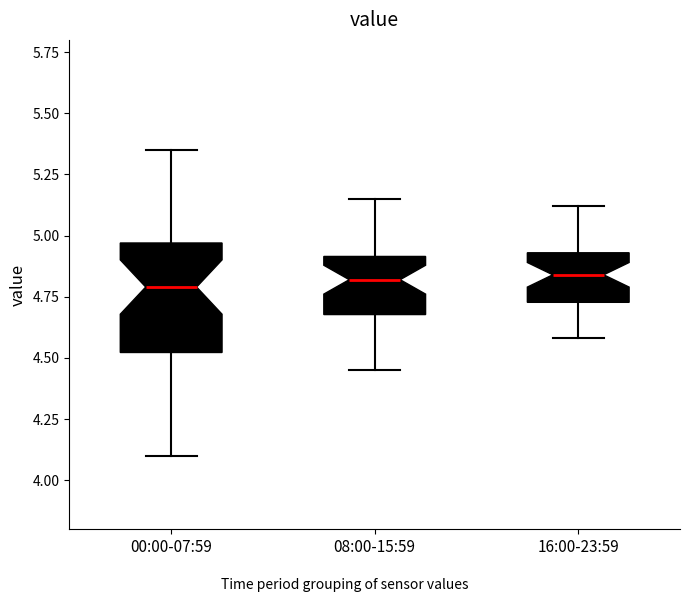

Where is the upper edge of the box for 16:00-23:59 on the y-axis? The values are not printed on the chart, so give them approximately, as read against the axis.

4.95